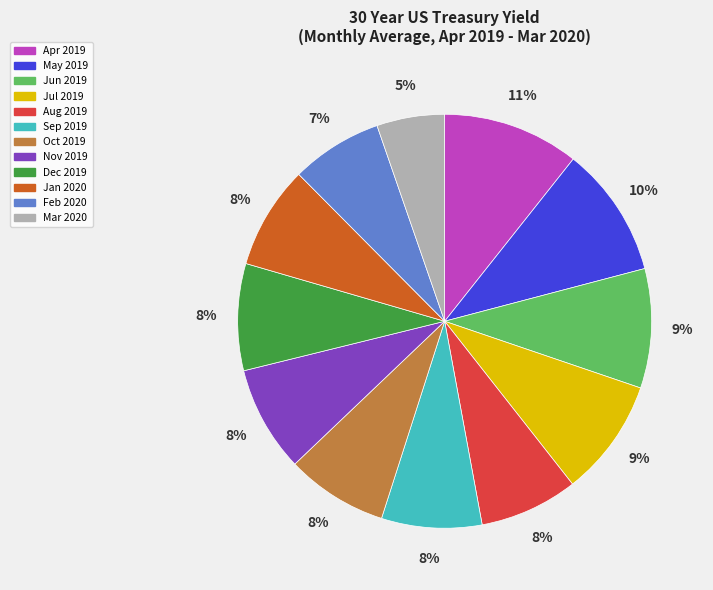

Is the sum of Aug 2019 and Dec 2019 greater than half?

No